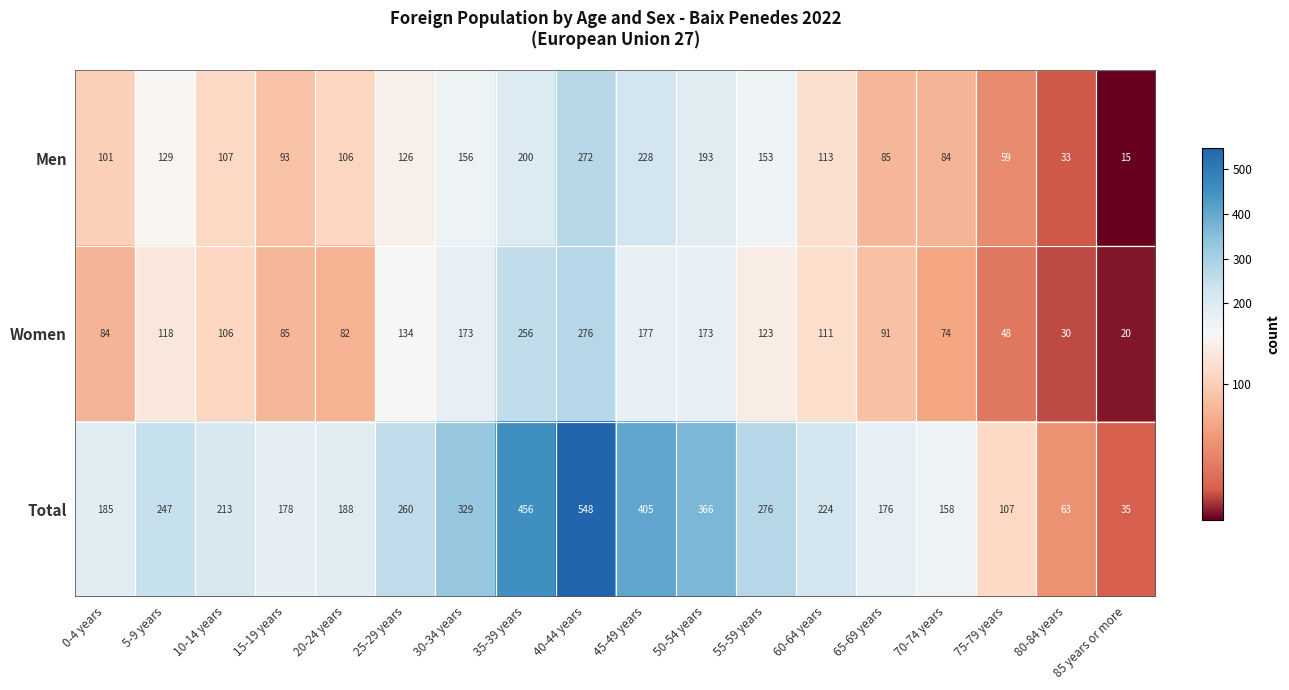

What is the approximate value of Men at 15-19 years, to the nearest 5?

95